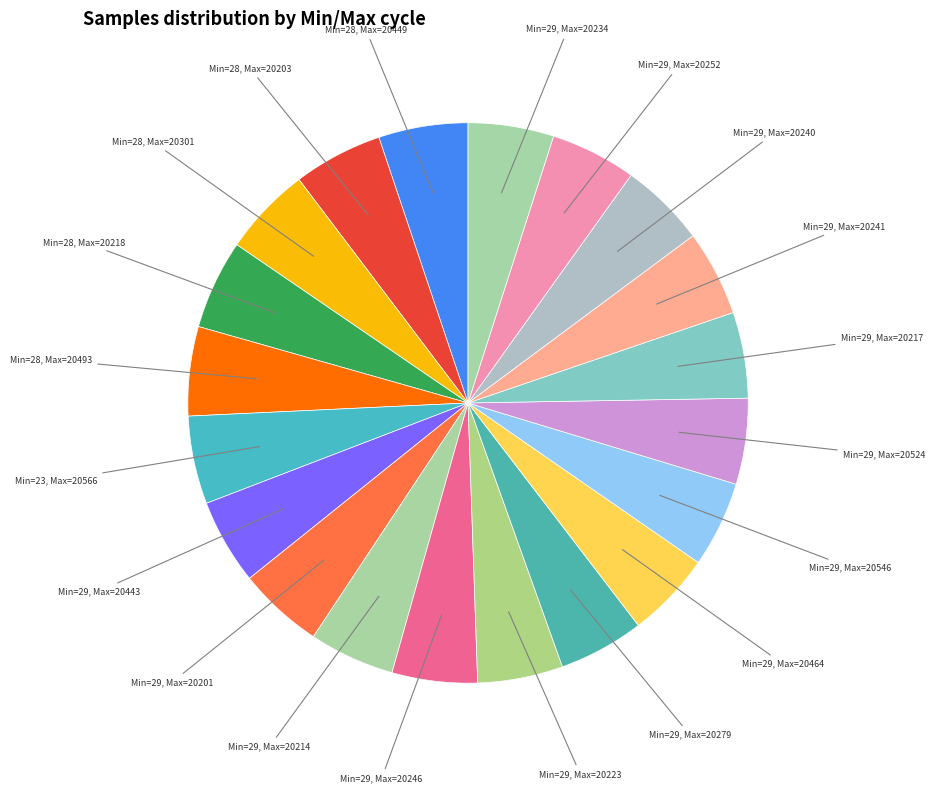

How many slices are in this pie chart?

20